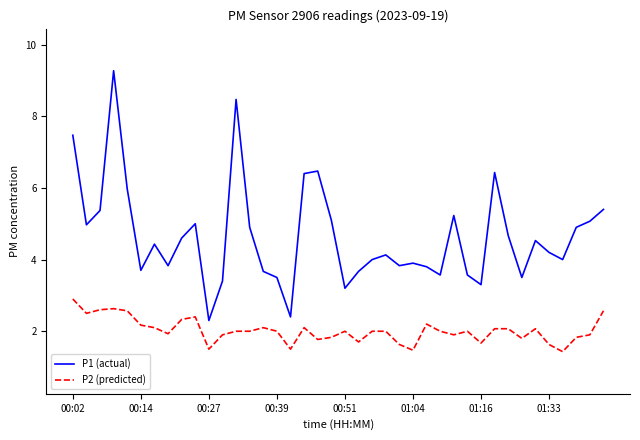

What is the maximum value shown in the chart?

9.3